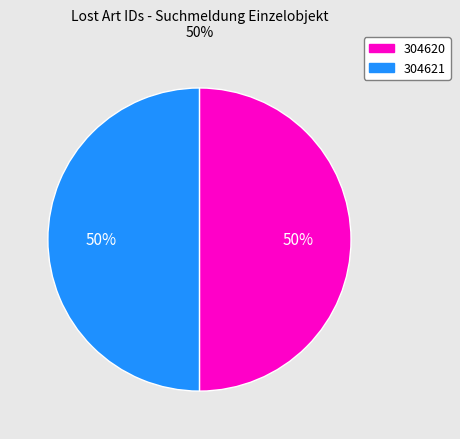

What is the largest slice in the pie chart?

https://www.lostart.de/de/Verlust/304621